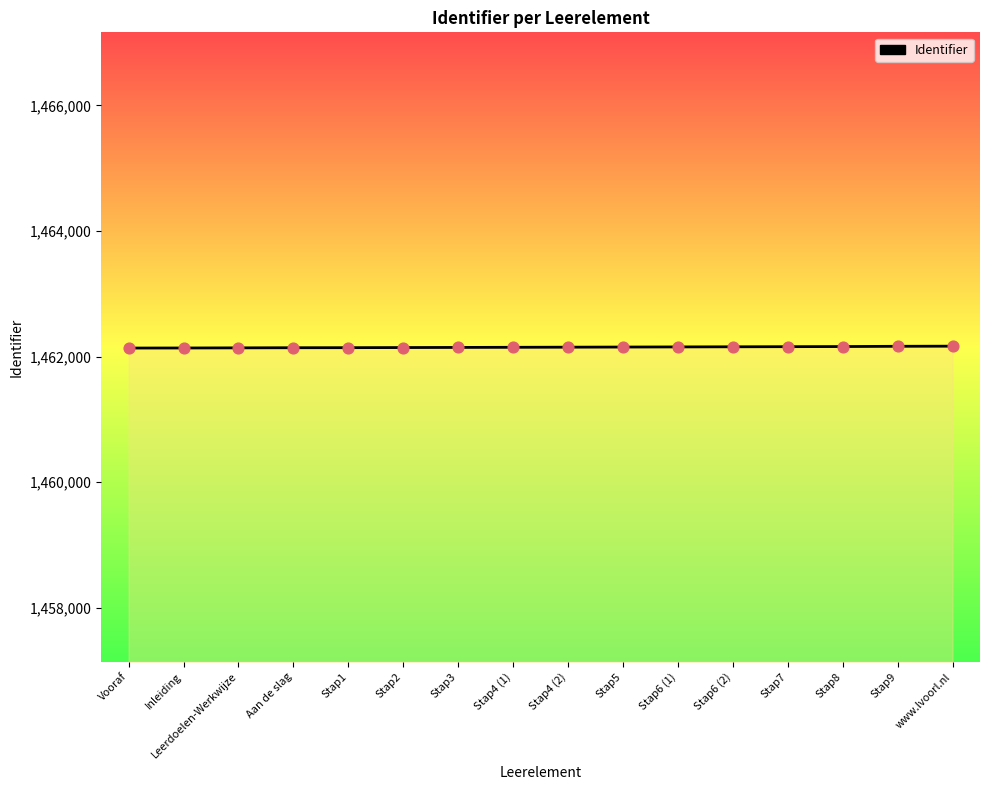

What is the change in value from Aan de slag to Stap4 (2)?

+9